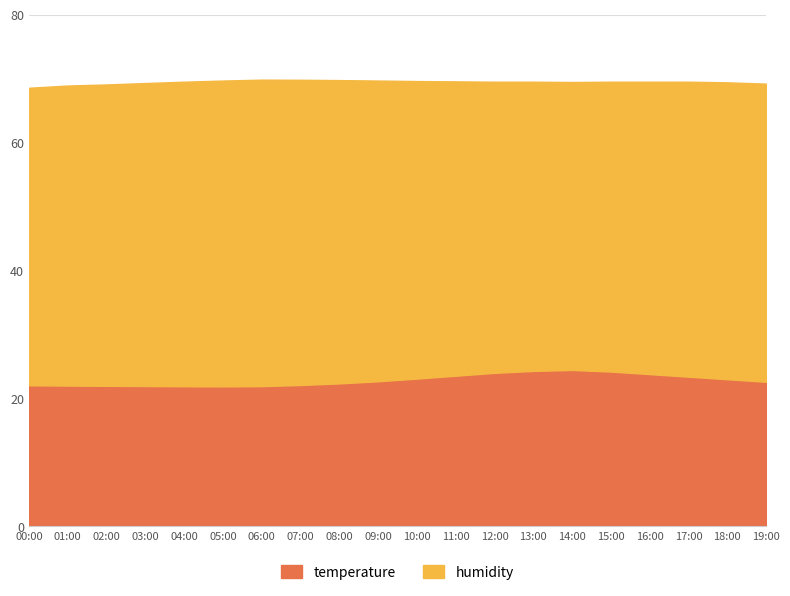

Which label corresponds to the largest value in the chart?

14:00